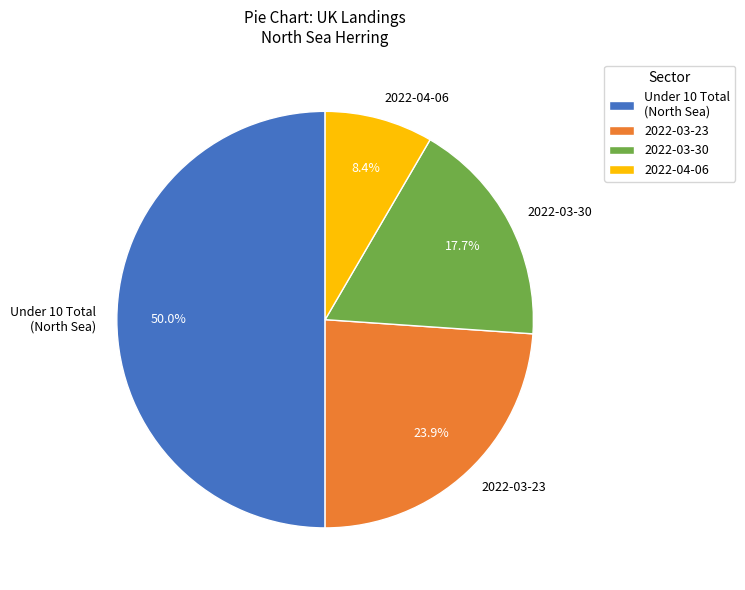

Is the sum of Under 10 Total (North Sea) and 2022-03-30 greater than half?

Yes